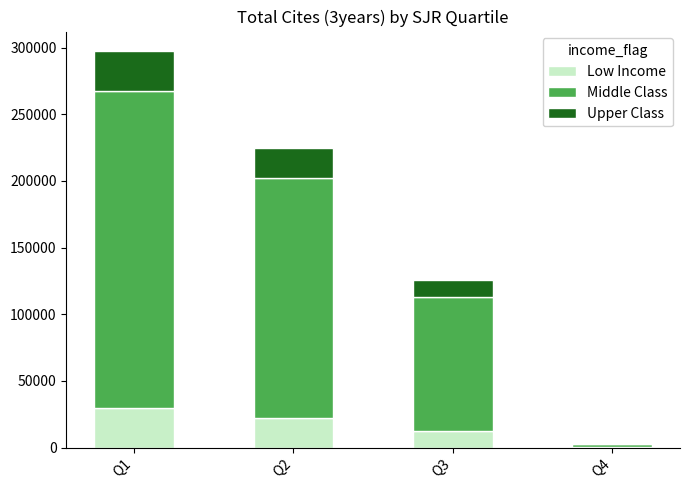

At which category is the sum across all series the highest?

Q1